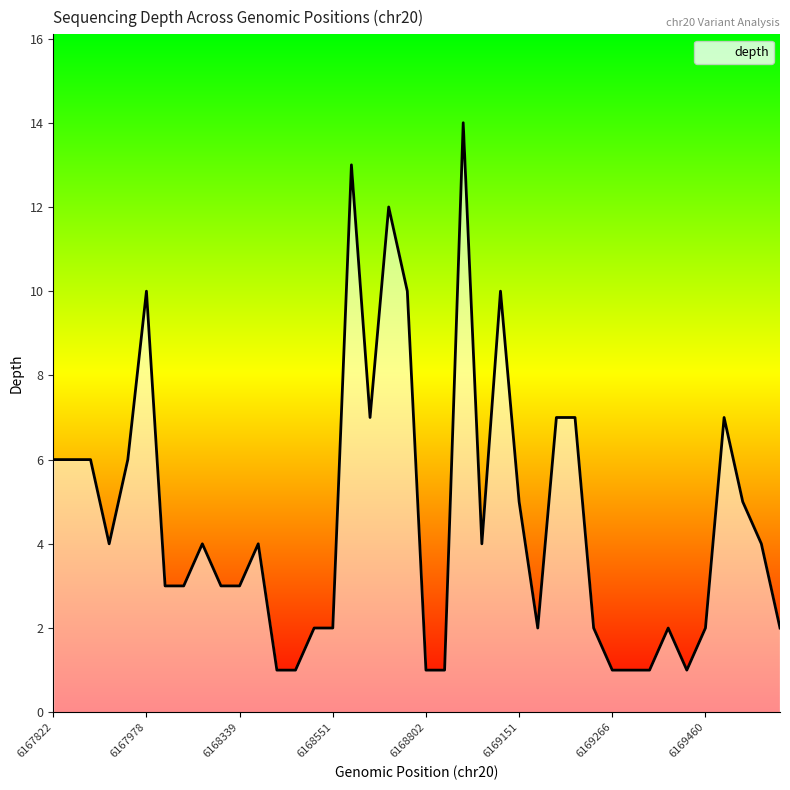

What is the maximum value shown in the chart?

14